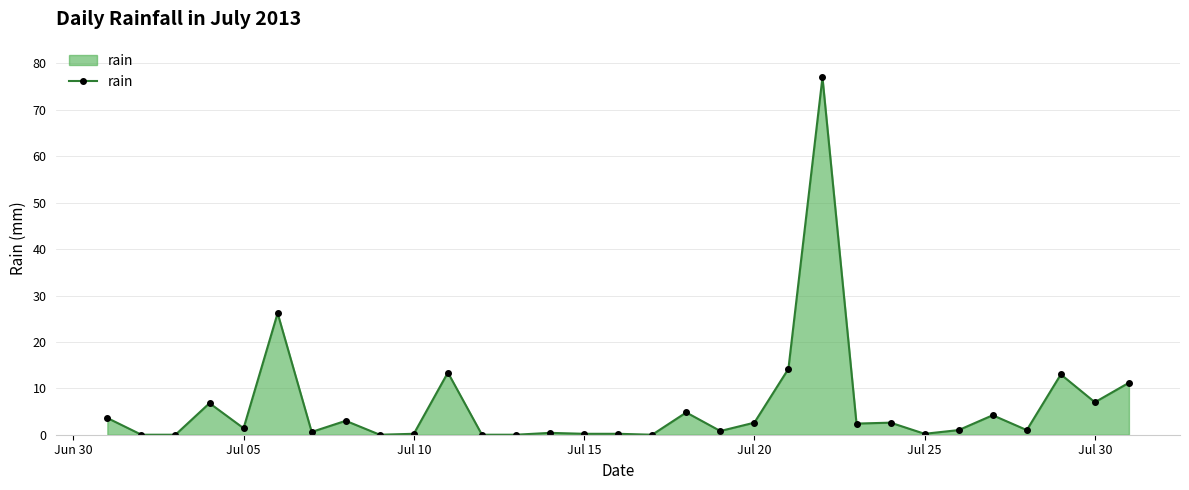

True or false: the data has more than 0 interior local peaks.

True